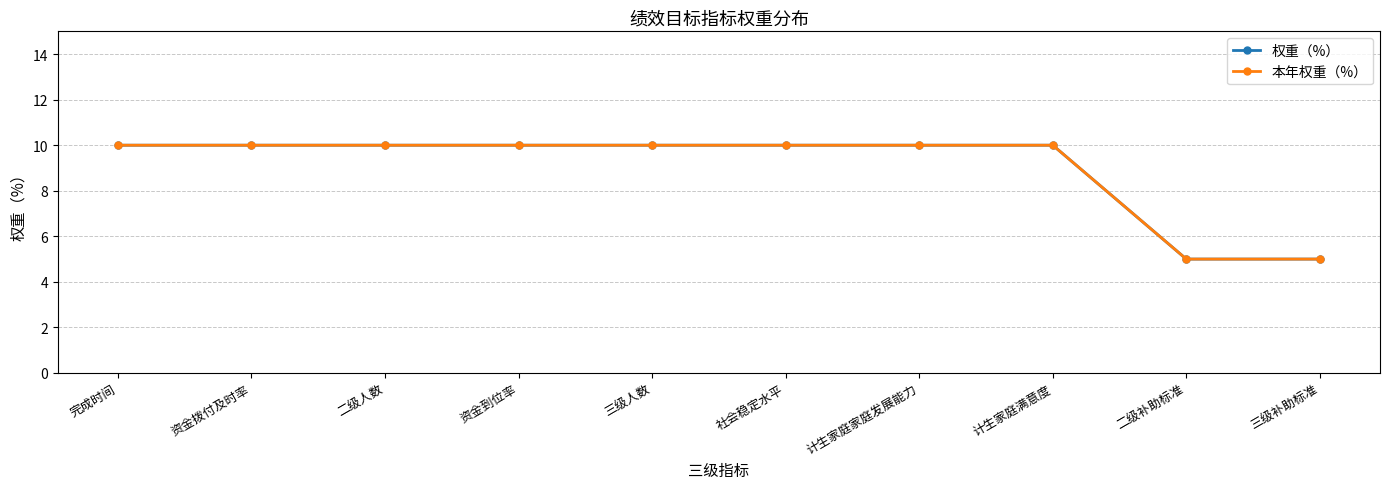

Is this an area chart (filled region under the line)?

No